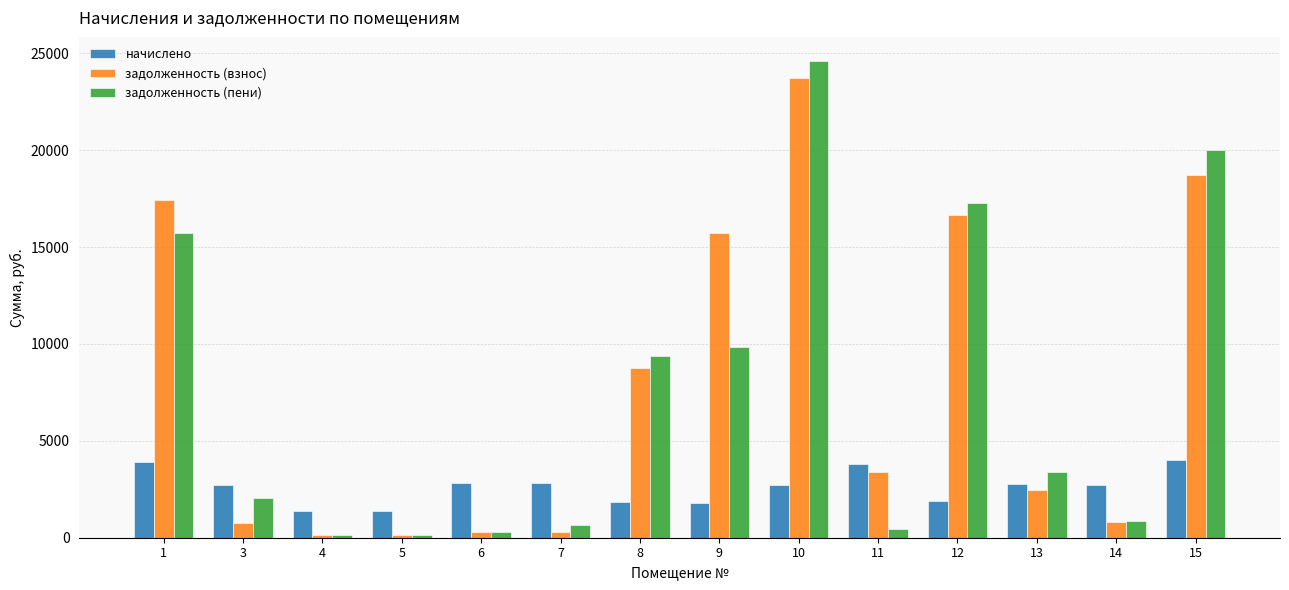

Is the value of начислено at 12 greater than the value of задолженность (взнос) at 12?

No